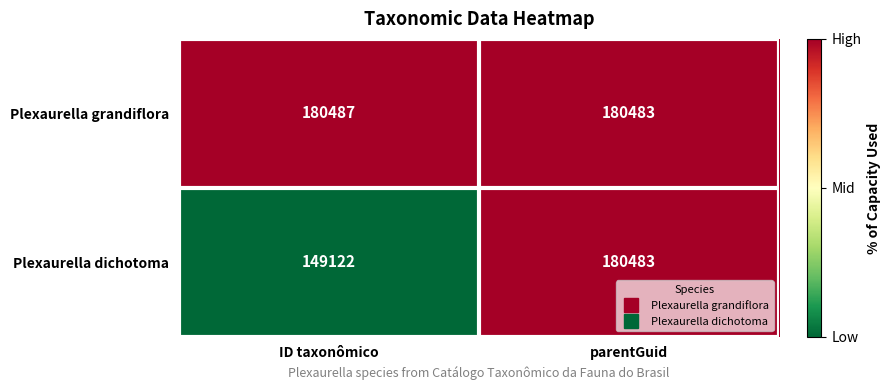

What is the difference between the maximum and minimum values in the Plexaurella dichotoma series?

31361